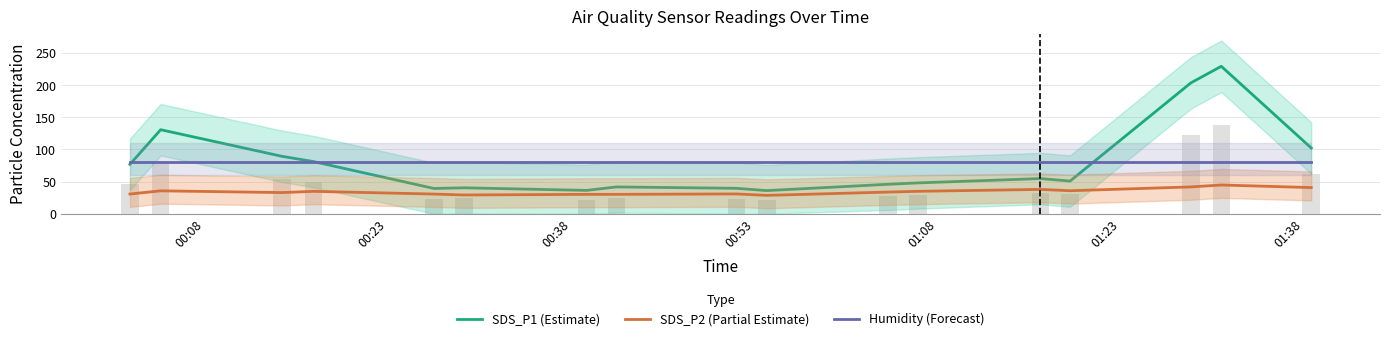

What are all the series names shown in the legend?

SDS_P1 (Estimate), SDS_P2 (Partial Estimate), Humidity (Forecast)